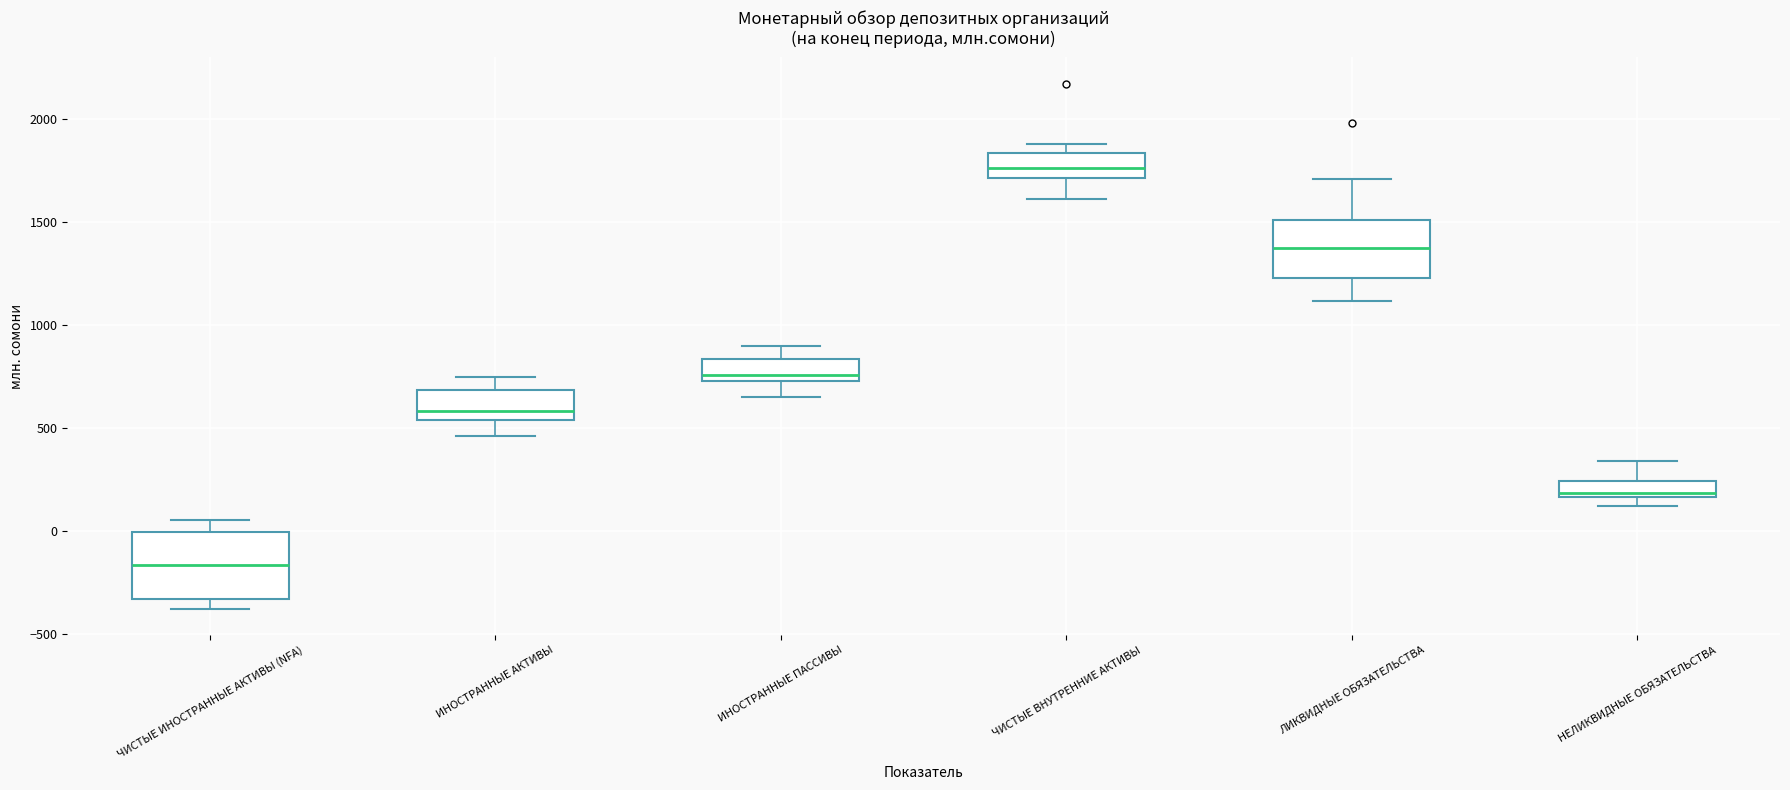

Reading left to right, read every box against the y-axis: the position of its median line, the range the box covers, and the ends of its whiskers. The values are not printed on the chart, so give them approximately, as read against the axis.

ЧИСТЫЕ ИНОСТРАННЫЕ АКТИВЫ (NFA): median -150, box -350 to 0, whiskers -400 to 50
ИНОСТРАННЫЕ АКТИВЫ: median 600, box 550 to 700, whiskers 450 to 750
ИНОСТРАННЫЕ ПАССИВЫ: median 750 (just above the box's lower edge), box 750 to 850, whiskers 650 to 900
ЧИСТЫЕ ВНУТРЕННИЕ АКТИВЫ: median 1750, box 1700 to 1850, whiskers 1600 to 1900
ЛИКВИДНЫЕ ОБЯЗАТЕЛЬСТВА: median 1400, box 1250 to 1500, whiskers 1100 to 1700
НЕЛИКВИДНЫЕ ОБЯЗАТЕЛЬСТВА: median 200, box 150 to 250, whiskers 100 to 350